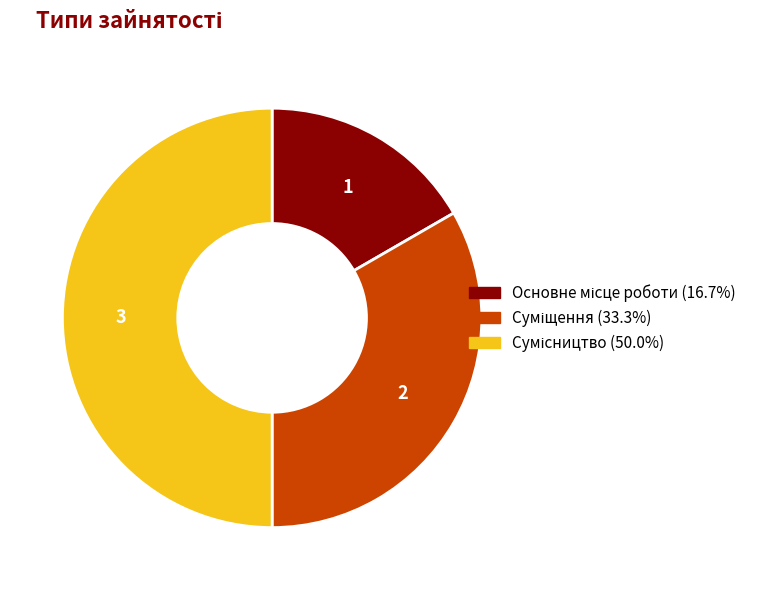

To the nearest percent, what is the average slice percentage?

33%